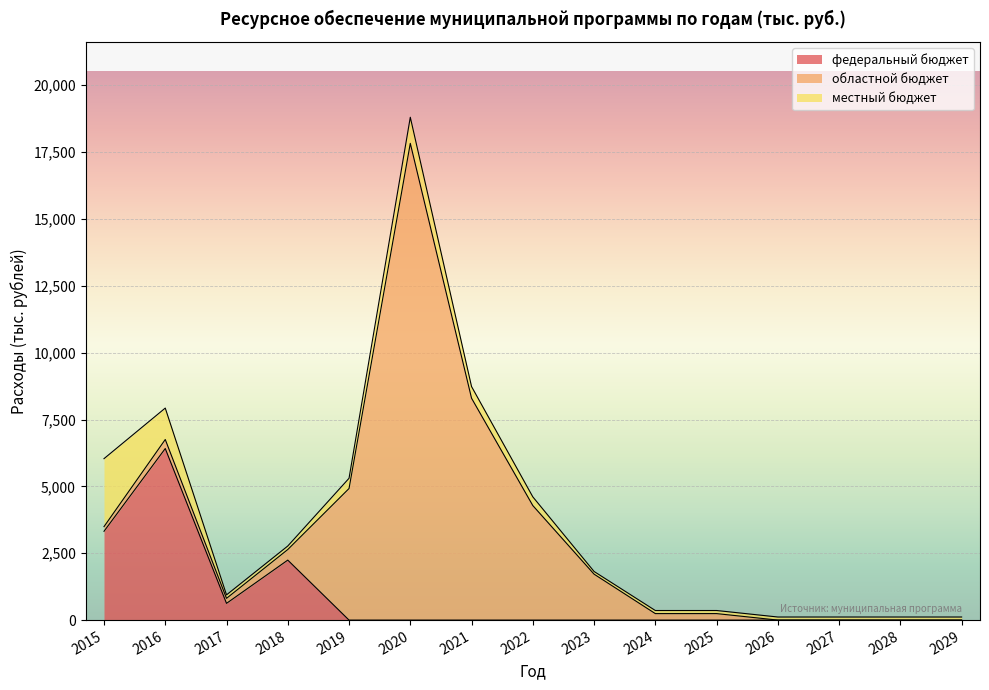

How many lines are shown in the chart?

3